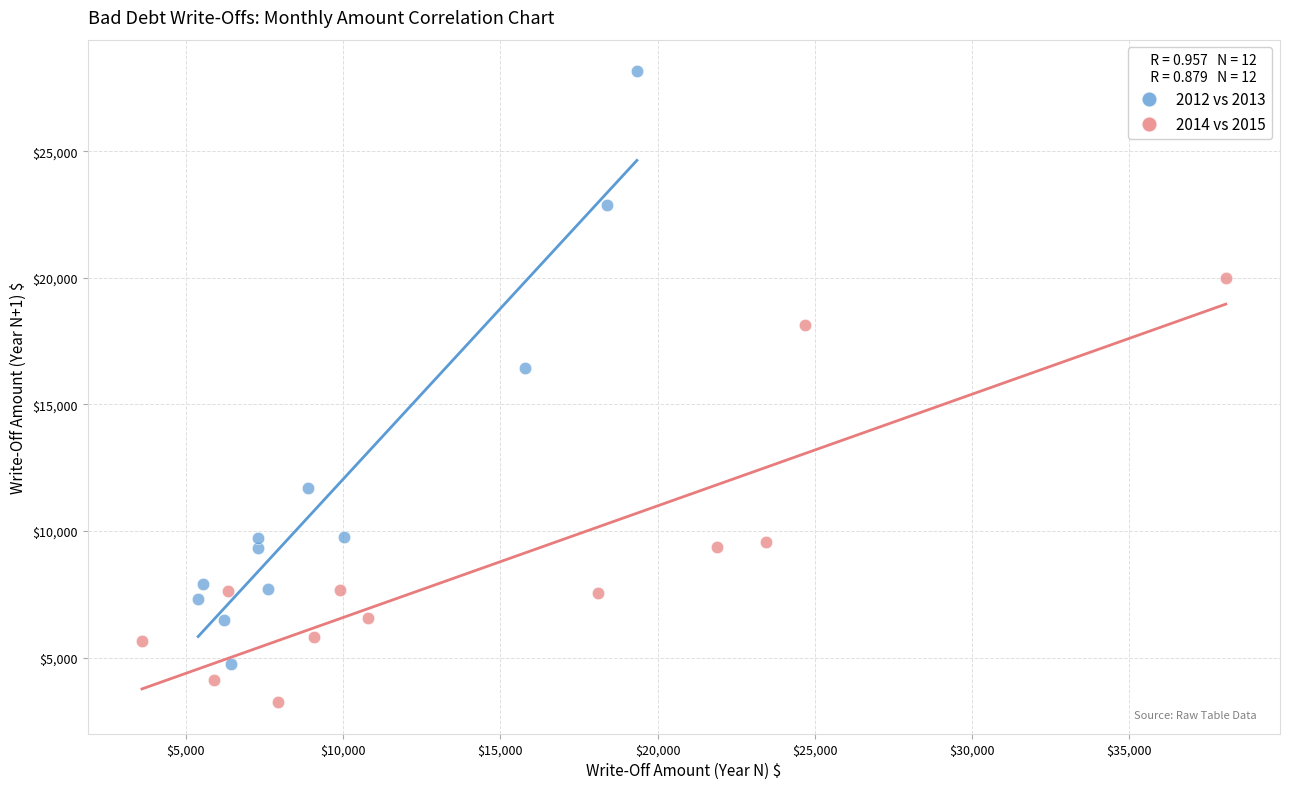

Which series contains the highest Y value?

2012 vs 2013